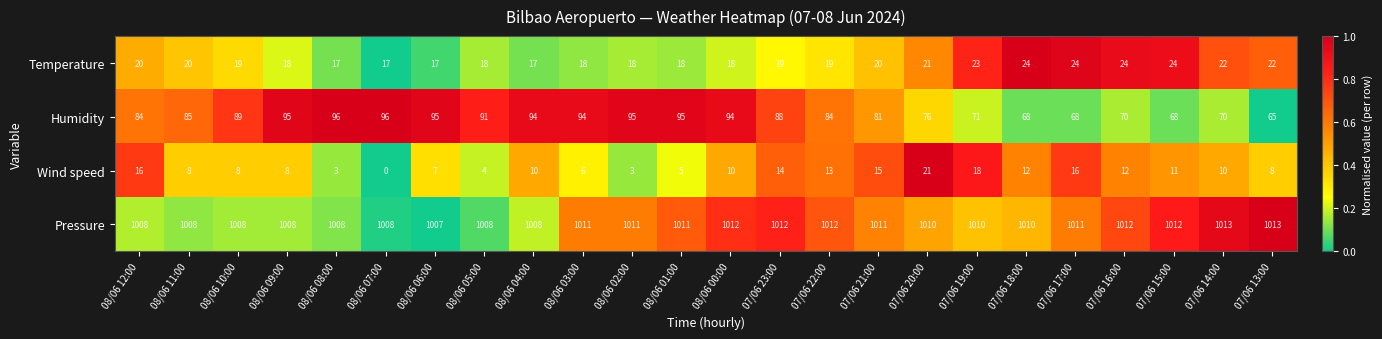

True or false: Pressure has a value of 1011 at 07/06 21:00.

True